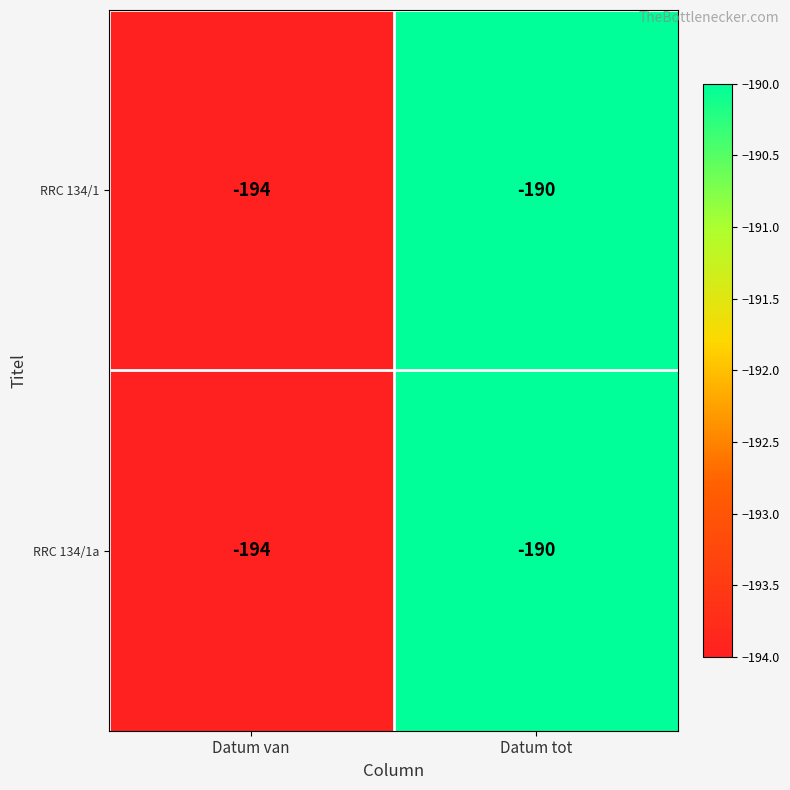

Is it true that RRC 134/1a equals -194 at Datum van?

True